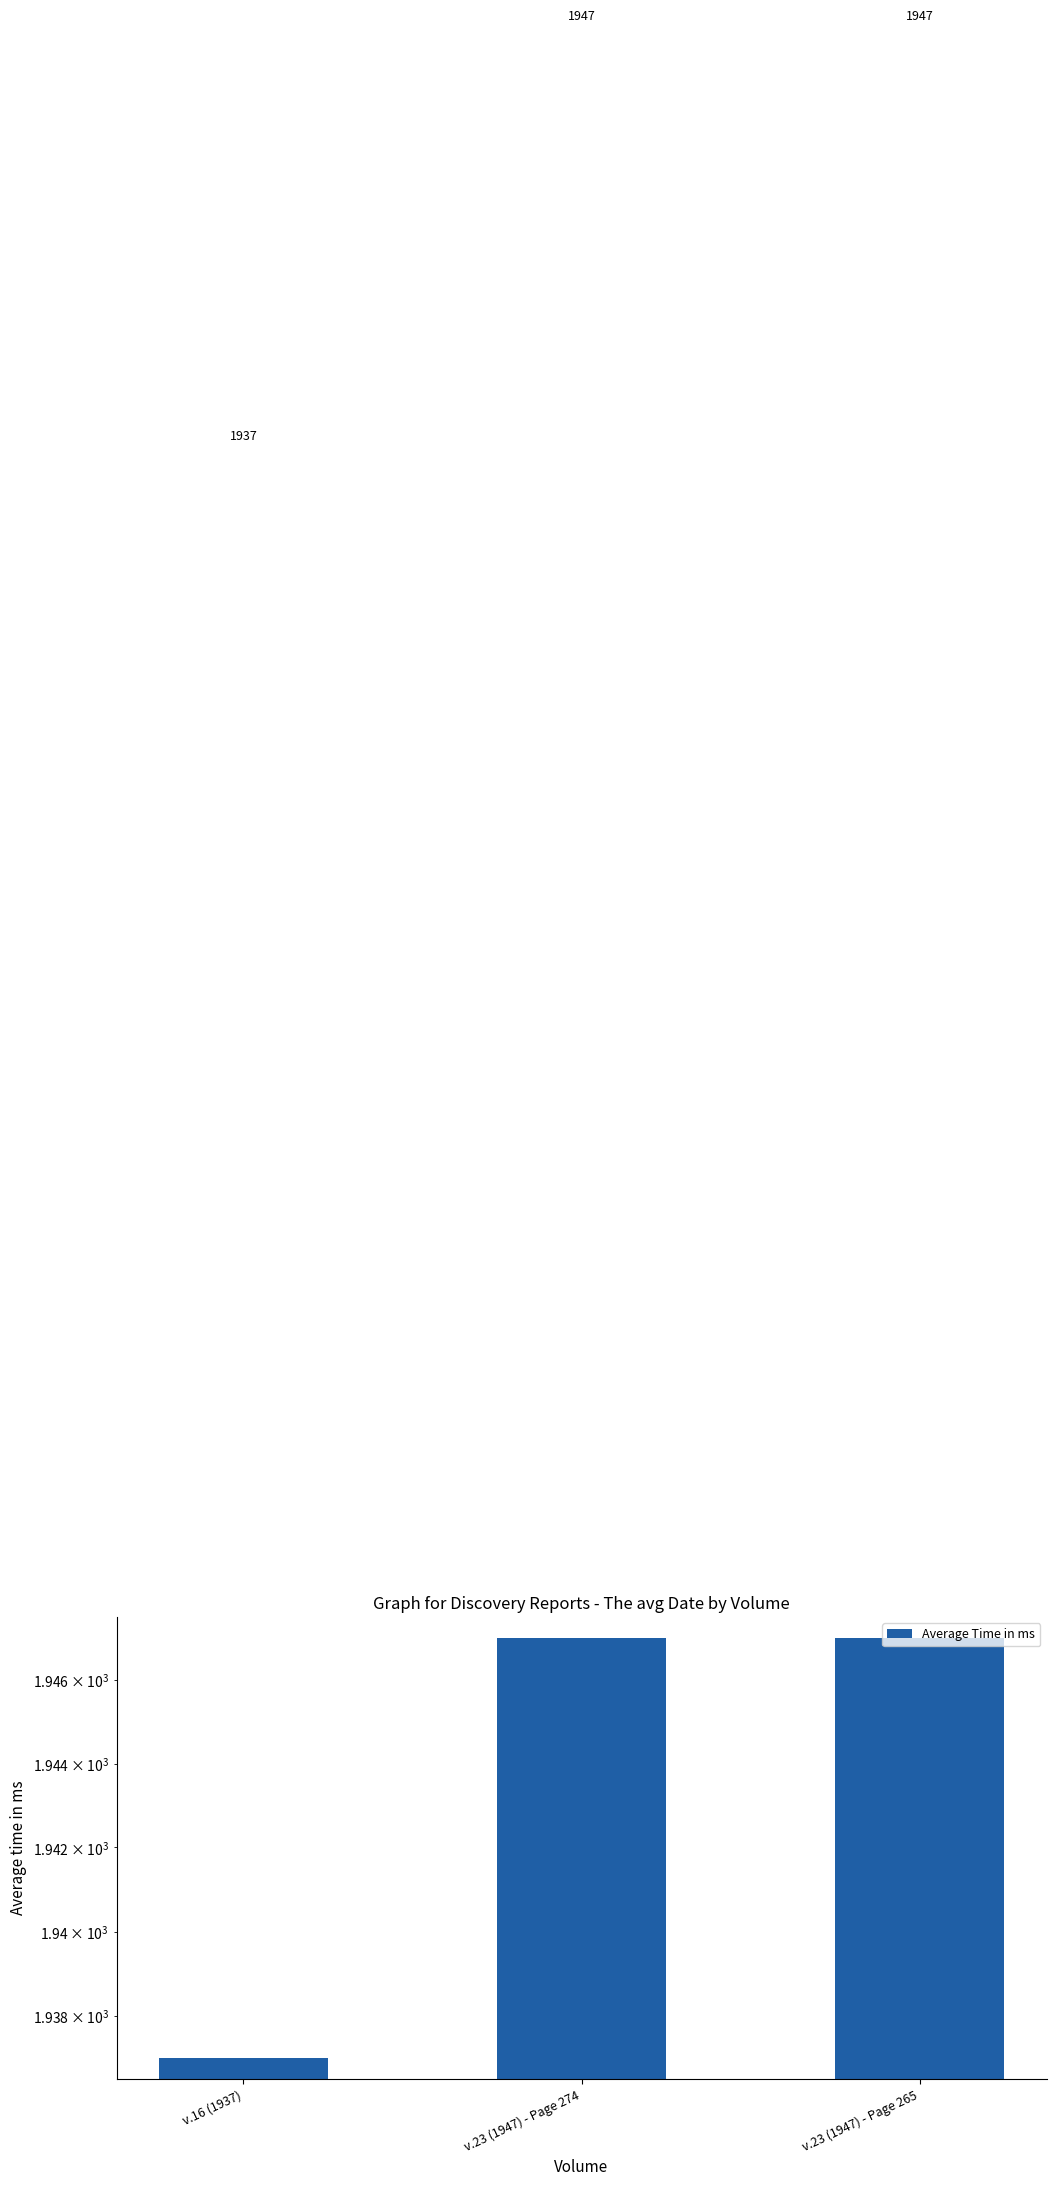

How many bars are there in total?

3